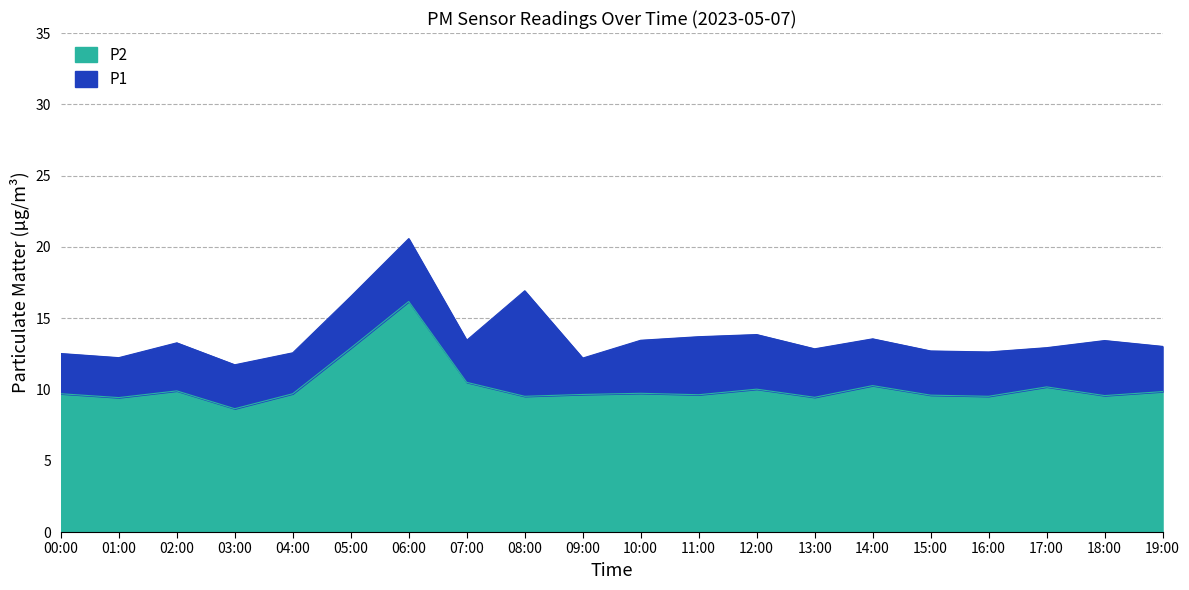

Which series has the largest range (max minus min)?

P1